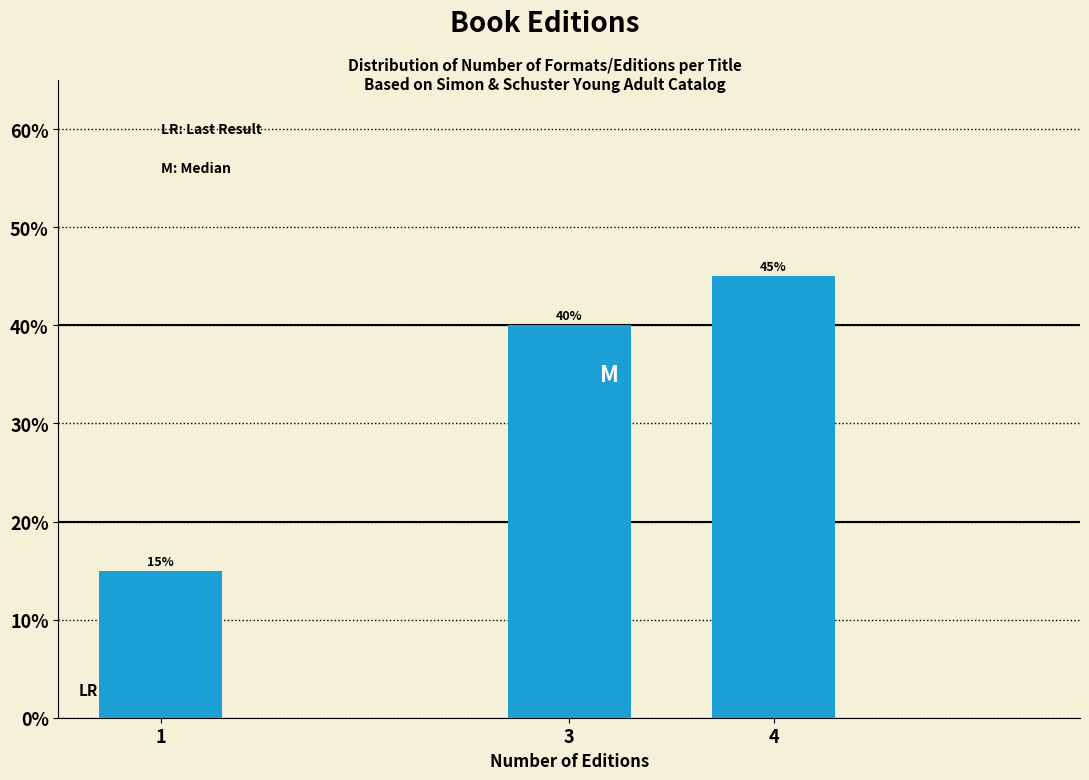

Reading left to right, transcribe all the data shown in this chart.

15	40	45